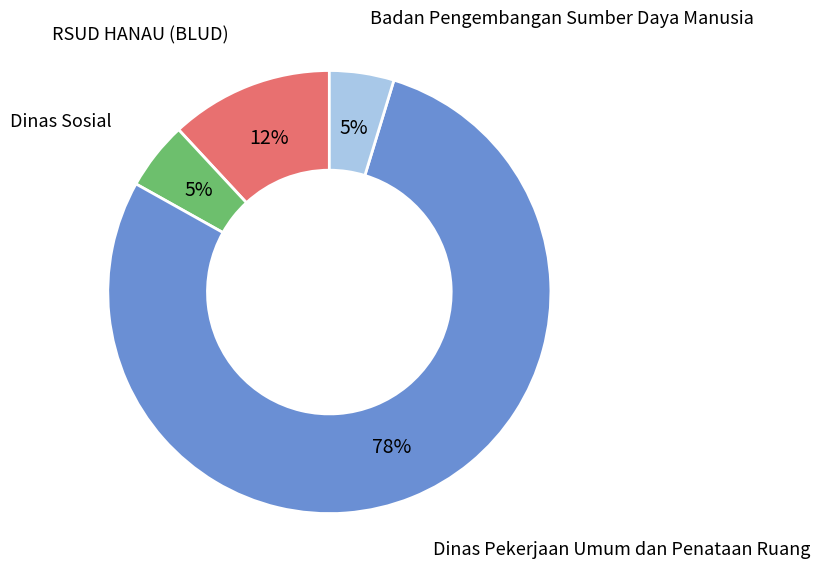

To the nearest percent, what is the average slice percentage?

25%